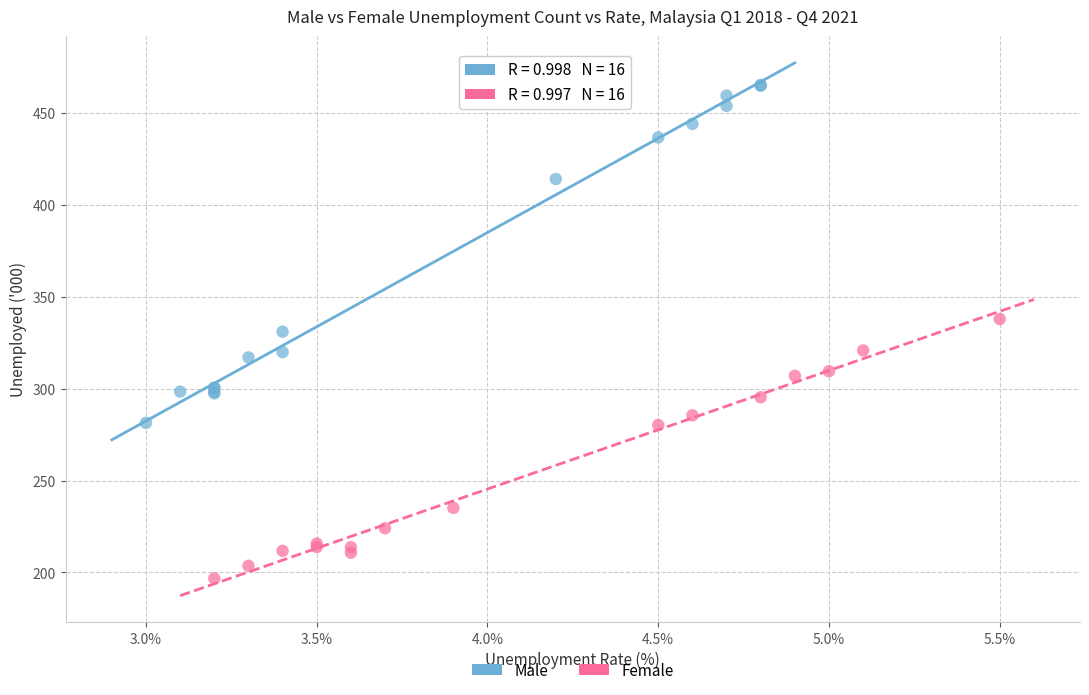

Which series reaches the minimum Y coordinate?

Female